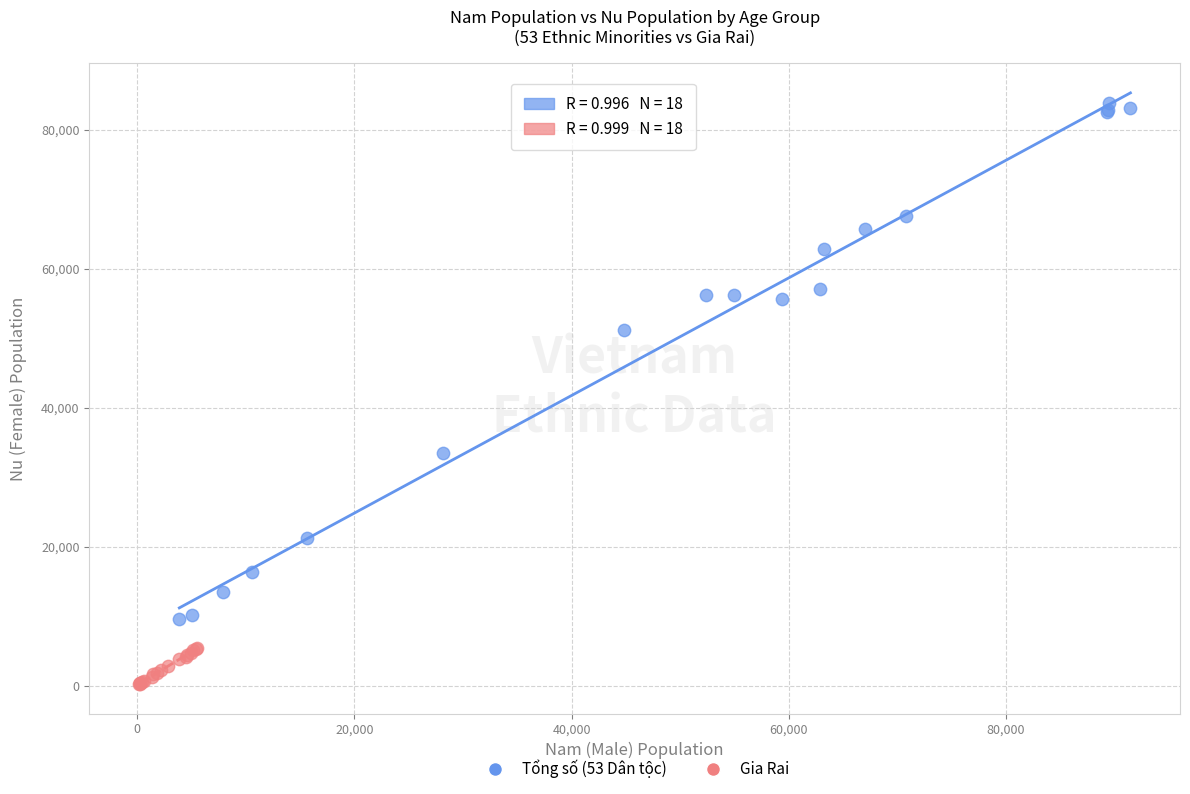

Which series reaches the maximum Y coordinate?

Tổng số (53 Dân tộc)